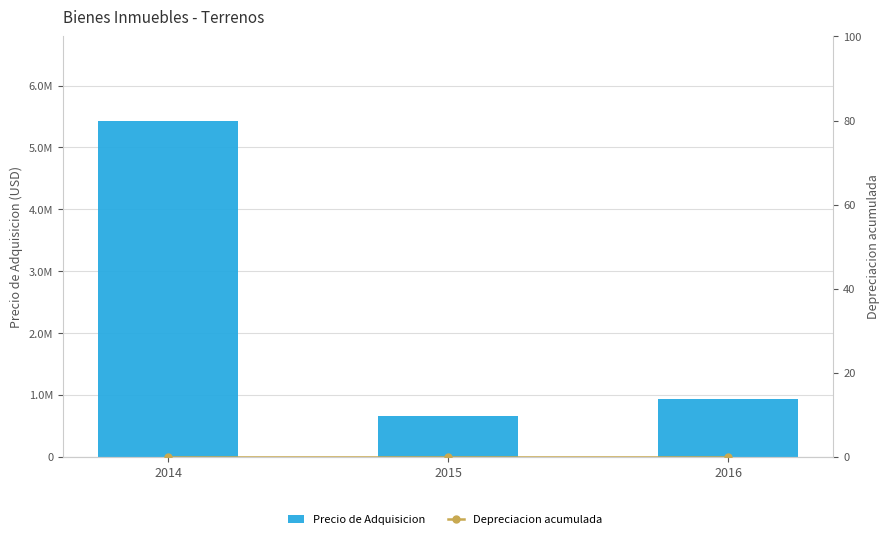

Reading right to left, list all the values displayed in this chart.

Precio de Adquisicion: 2016=929830.0	2015=662455.0	2014=5434956.2
Depreciacion acumulada: 2016=0.0	2015=0.0	2014=0.0